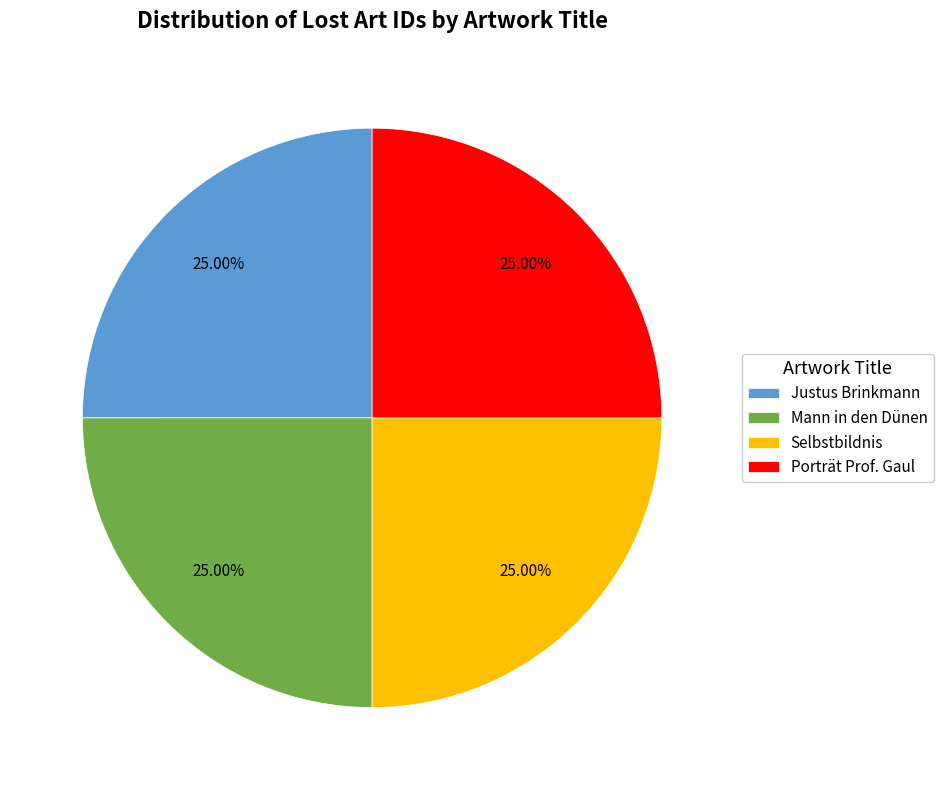

Approximately how many times larger is the value at Justus Brinkmann compared to Selbstbildnis?

1.0